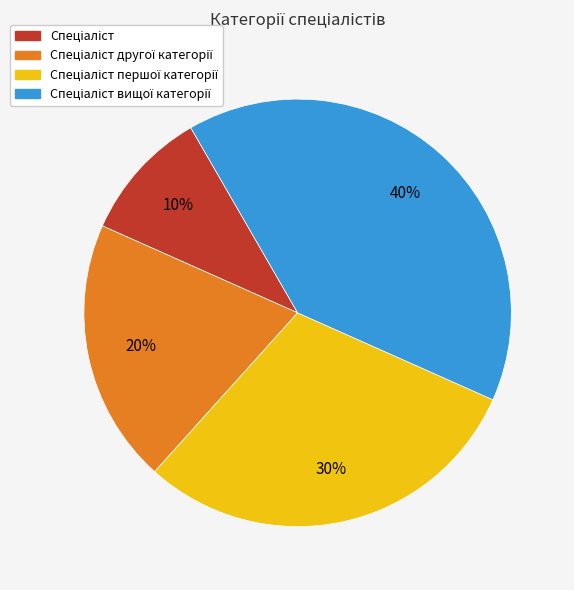

To the nearest percent, what is the average slice percentage?

25%